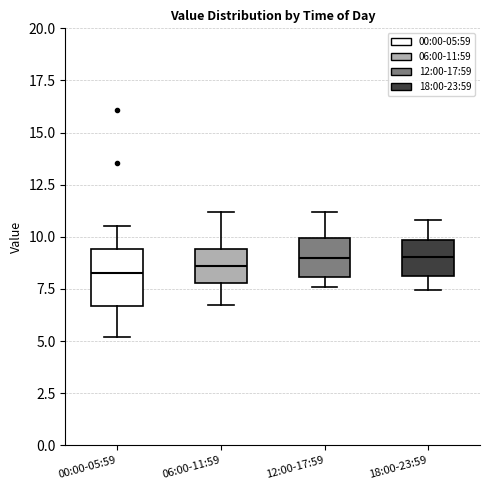

Which box is the tallest, from its lower edge to its upper edge?

00:00-05:59